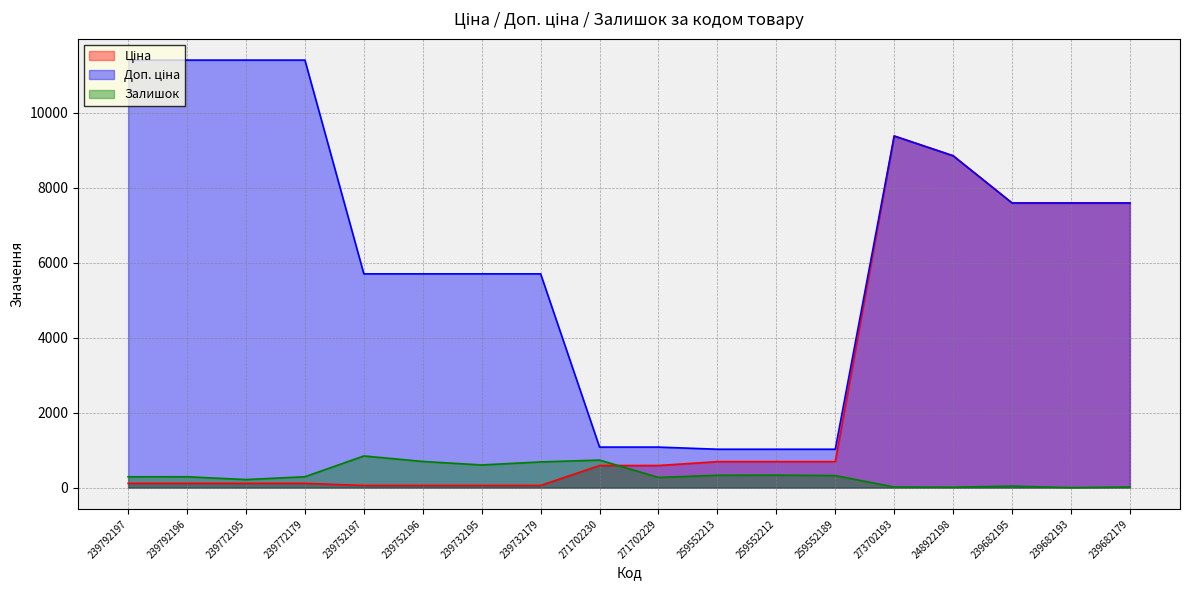

Count the number of data series in this chart.

3